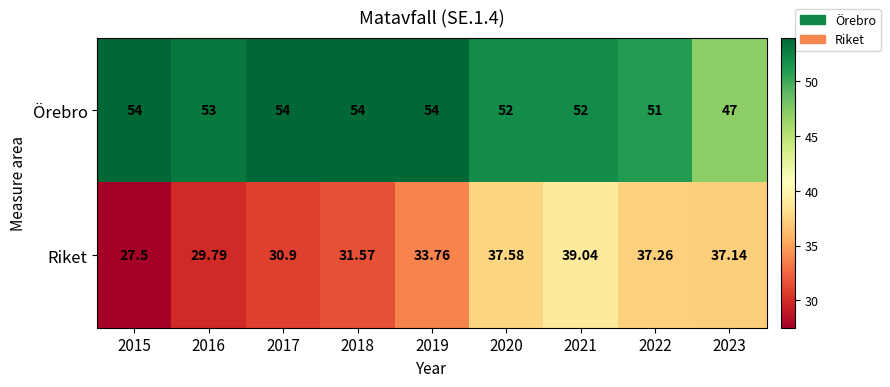

Which series changed the most between 2015 and 2018?

Riket